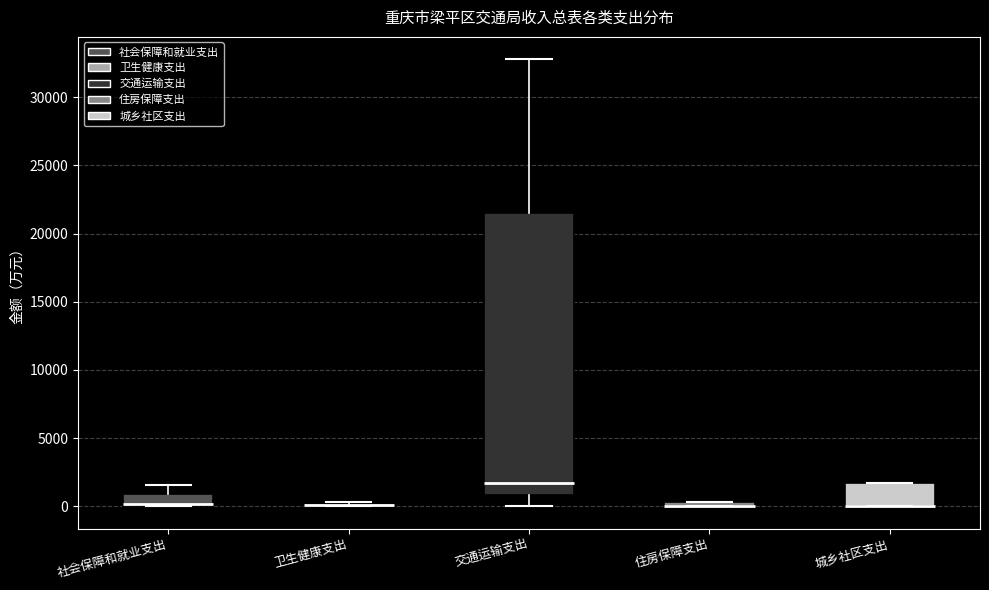

Where is the upper edge of the box for 社会保障和就业支出 on the y-axis? The values are not printed on the chart, so give them approximately, as read against the axis.

1000